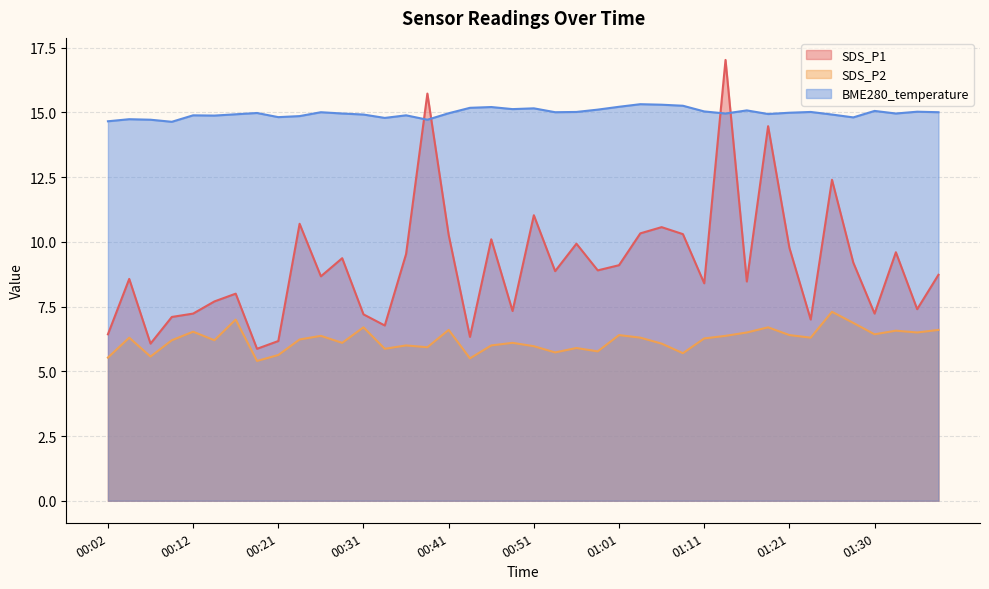

What are all the series names shown in the legend?

SDS_P1, SDS_P2, BME280_temperature